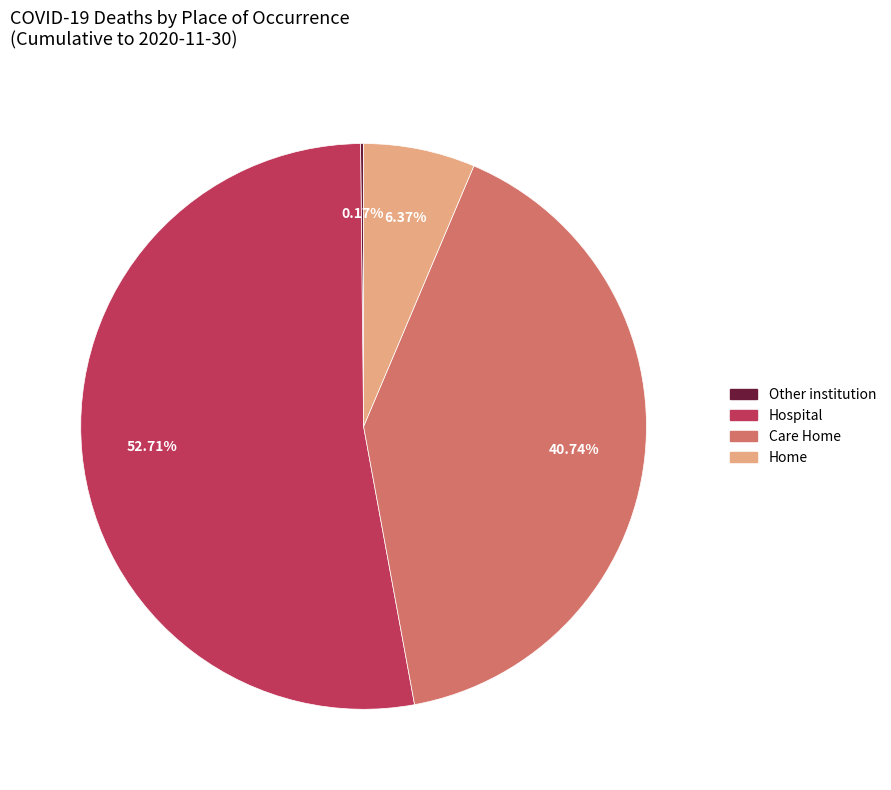

Which slice represents more than half of the pie?

Hospital